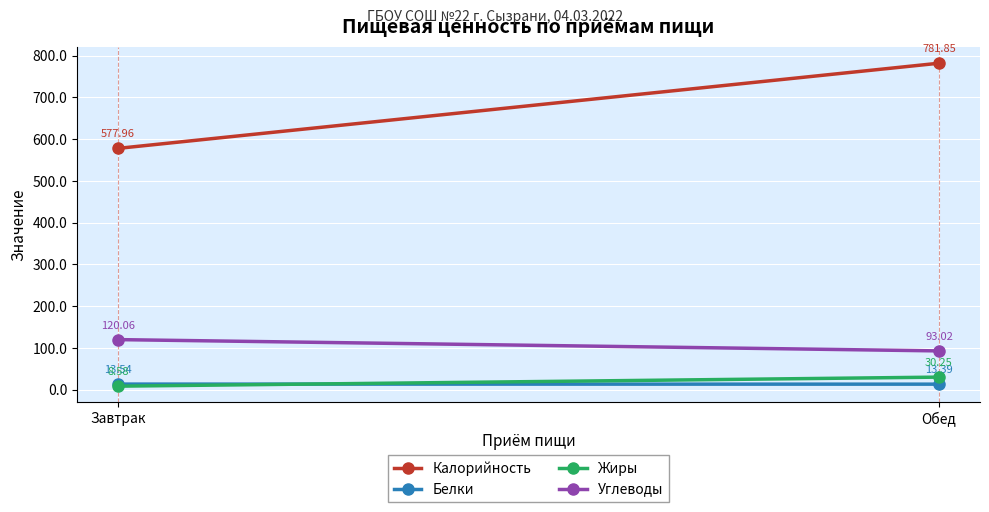

What is the difference between the highest and lowest values at Обед?

768.5